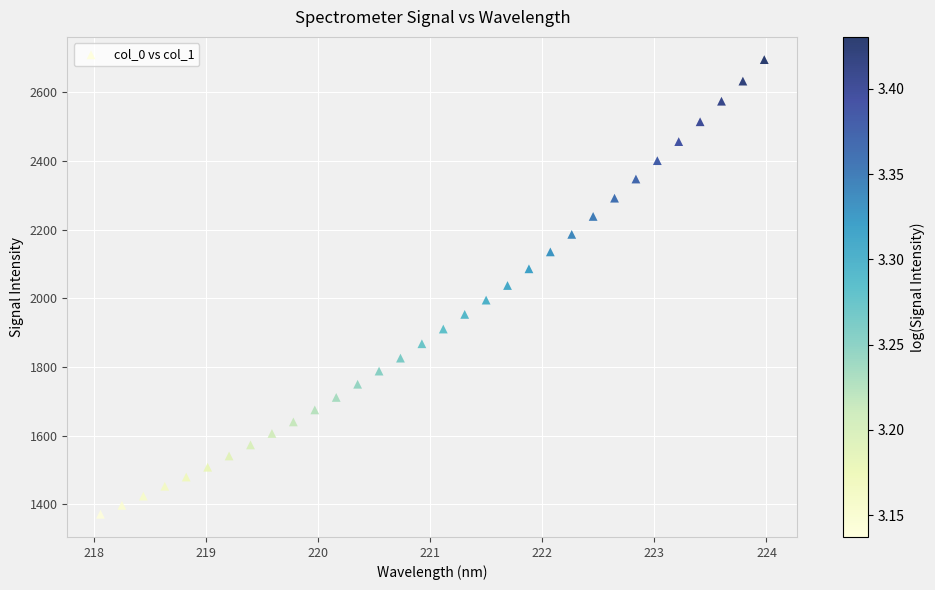

What is the range of Y values (max minus min)?

1322.9